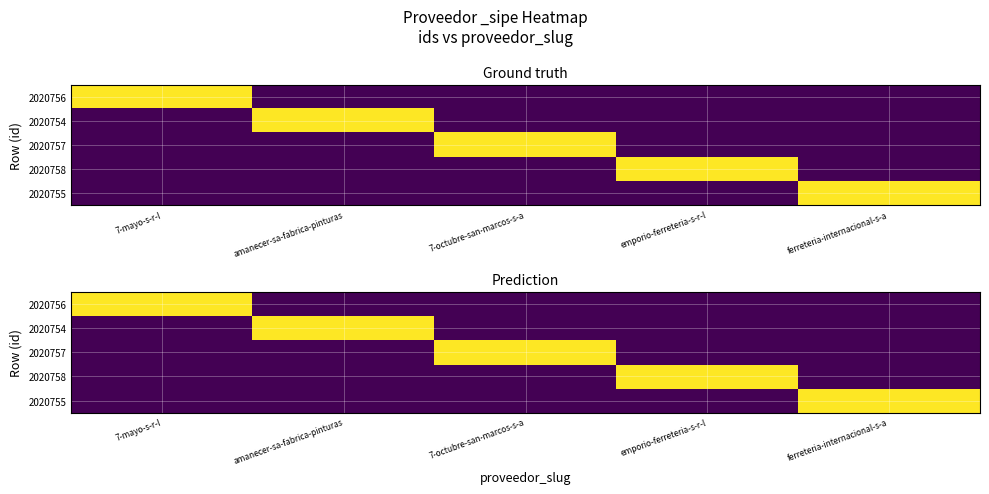

At which label does 2020755 reach its peak?

ferreteria-internacional-s-a